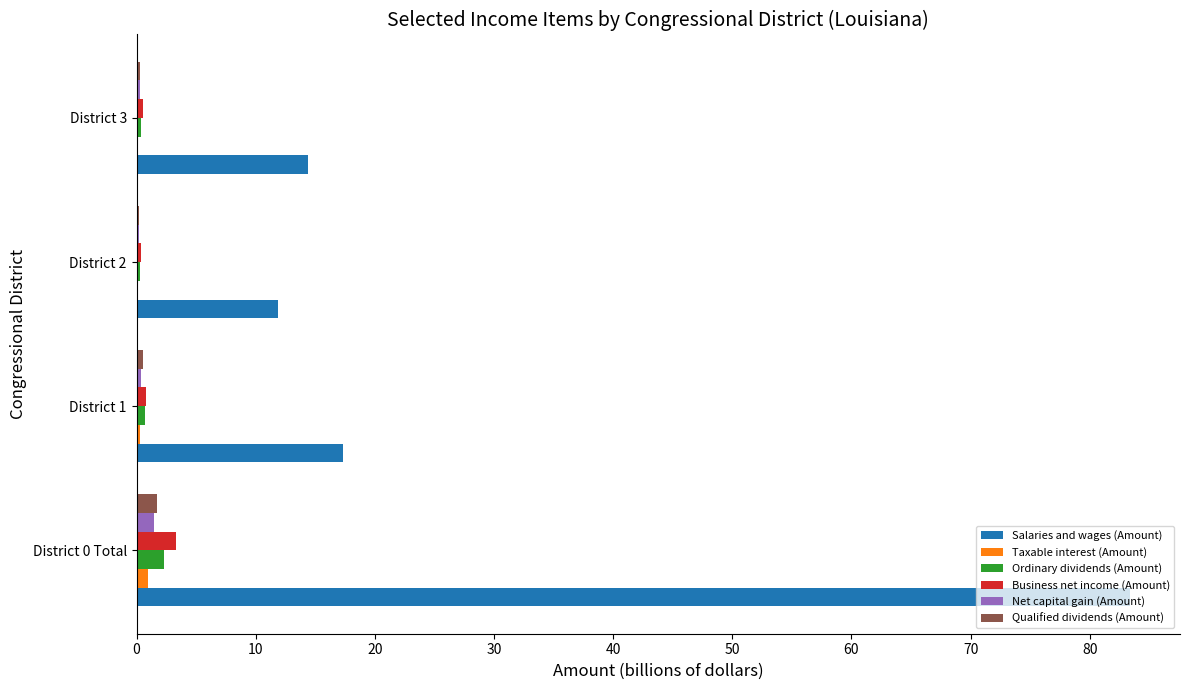

Is it true that Salaries and wages (Amount) equals 83.4 at District 0 Total?

True